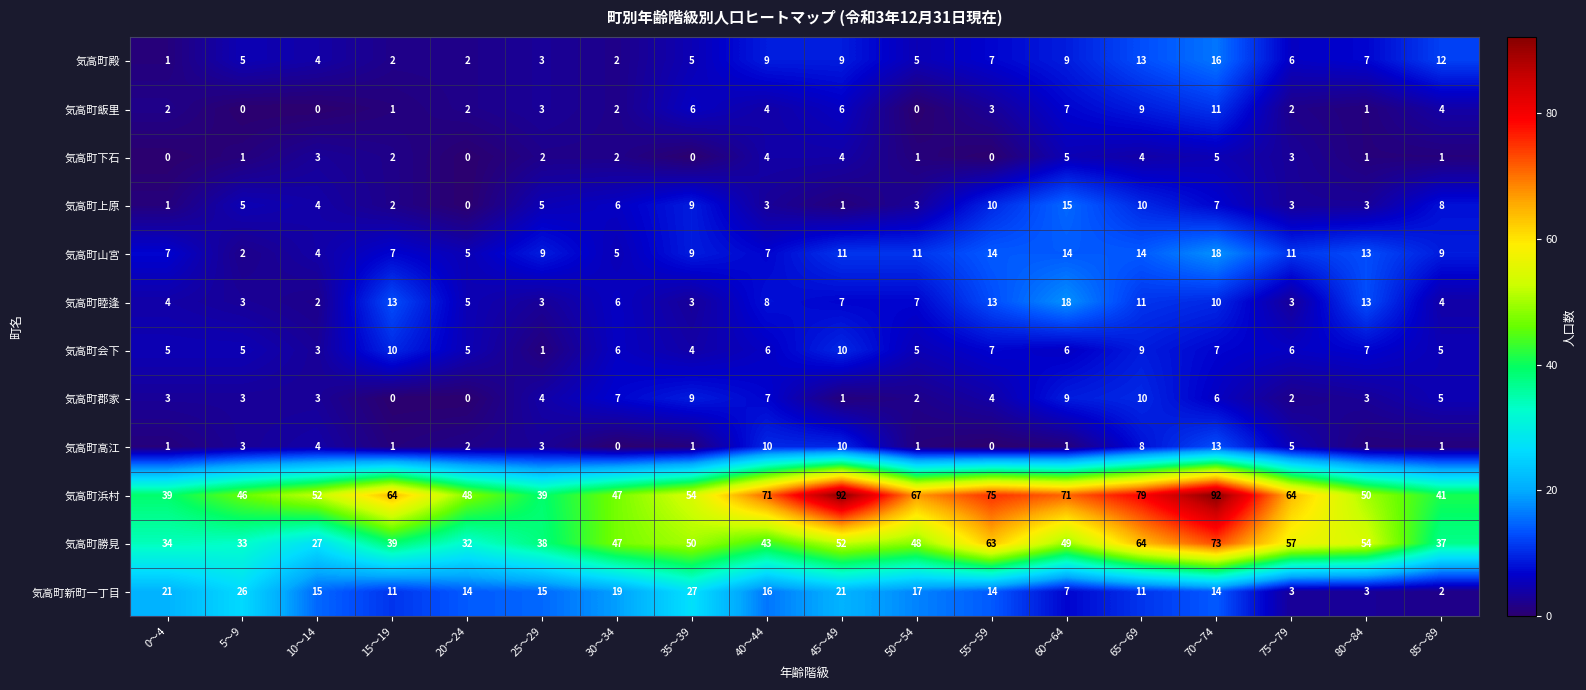

What is the maximum value shown in the chart?

92